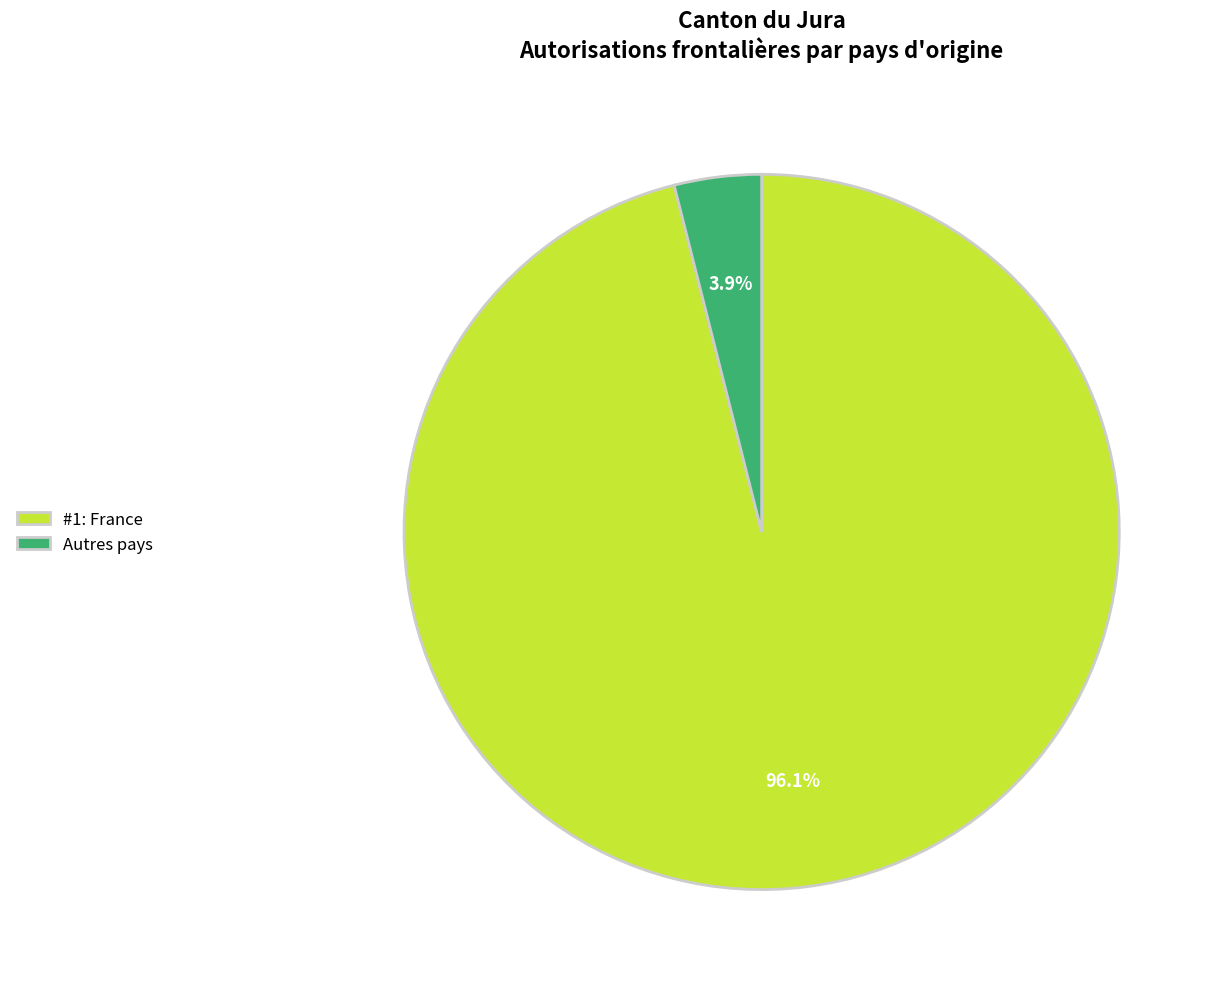

Which has a higher value, #1: France or Autres pays?

#1: France